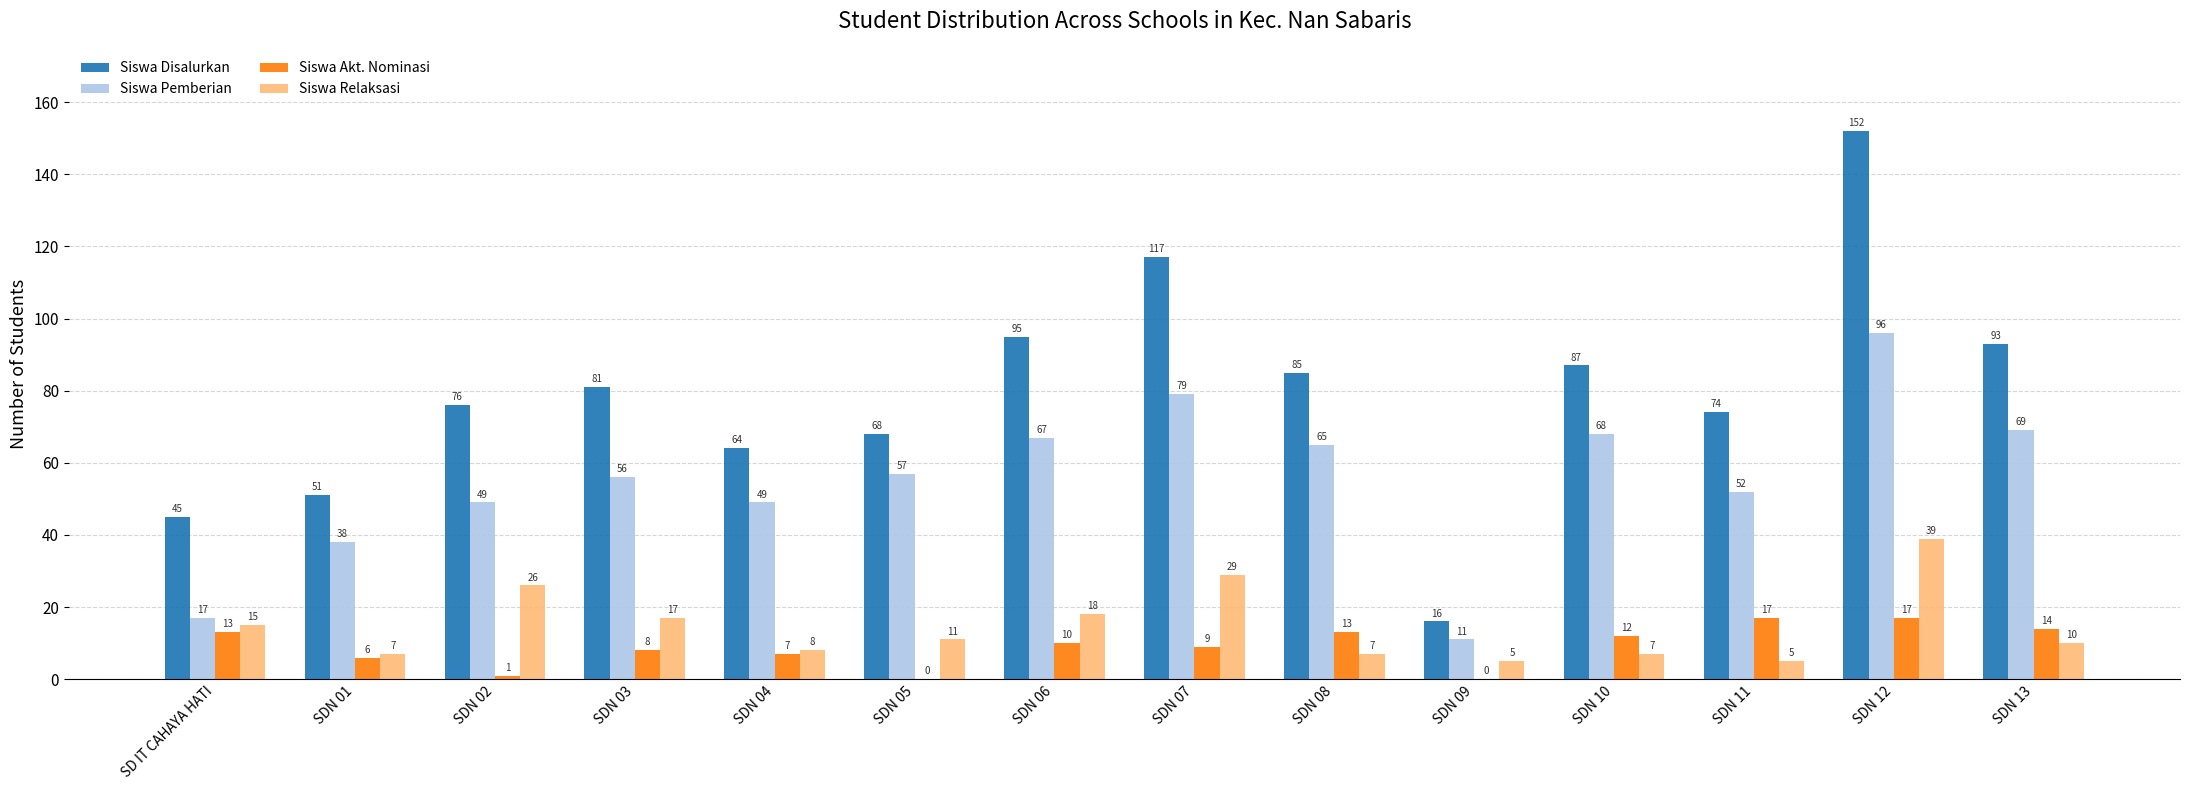

At which category is the sum across all series the highest?

SDN 12